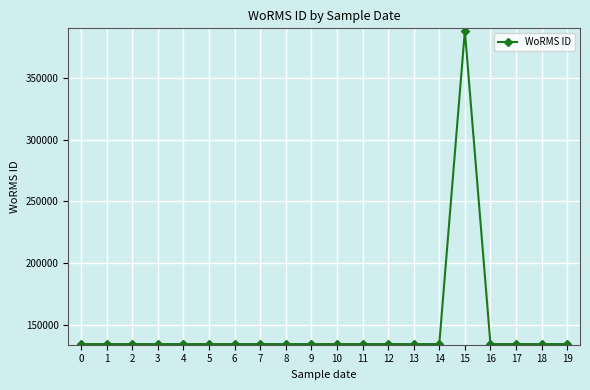

What value does the data have at 1?

134529